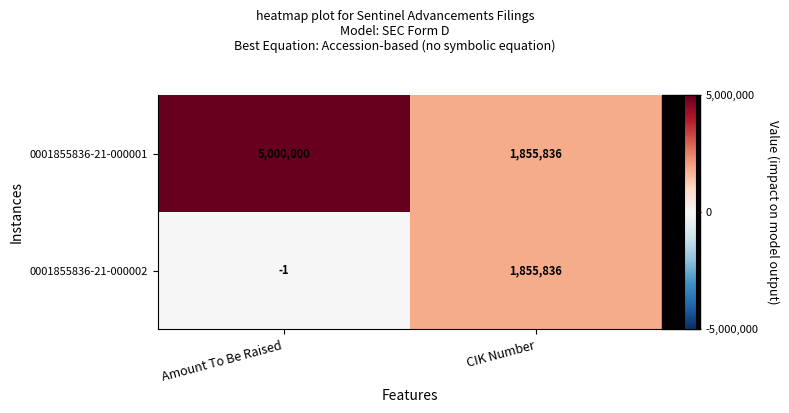

Rank the series by their maximum value, from lowest to highest.

0001855836-21-000002, 0001855836-21-000001